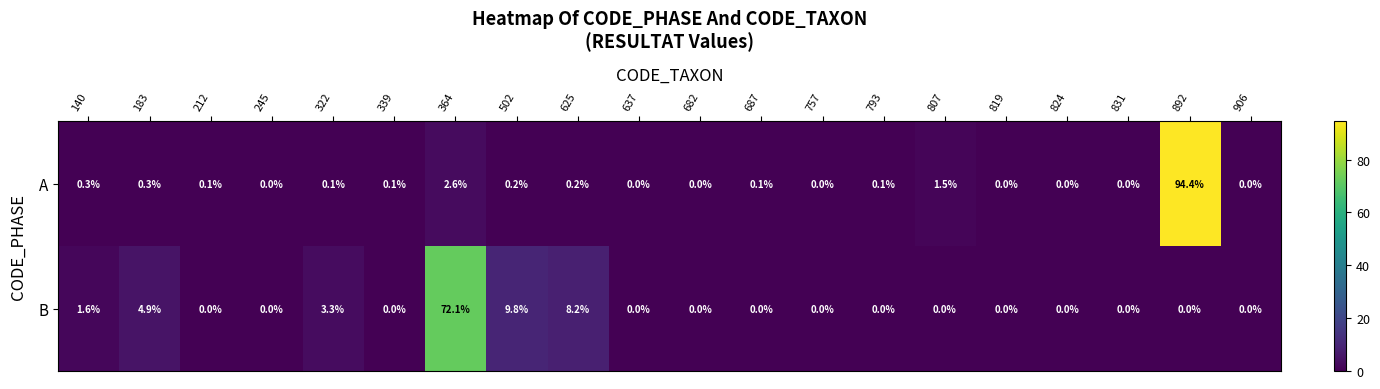

Is the value of B at 502 greater than the value of A at 140?

Yes